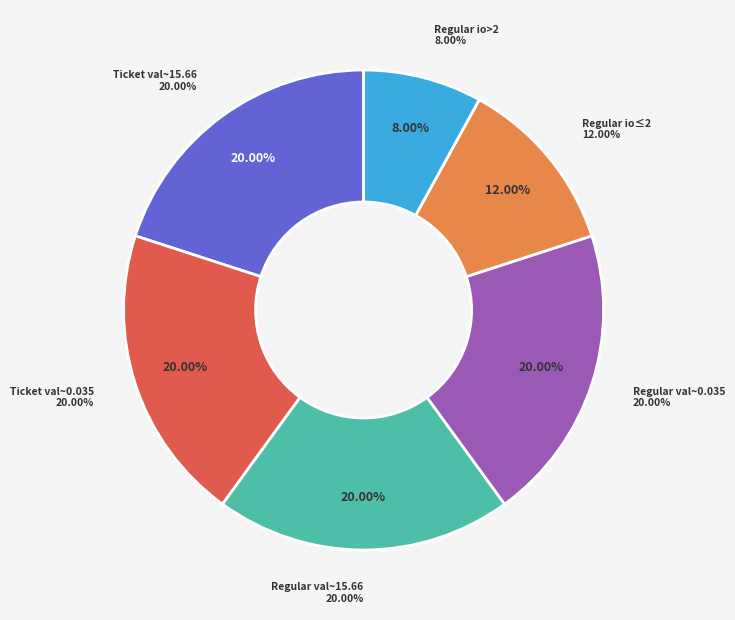

How many slices are in this pie chart?

6